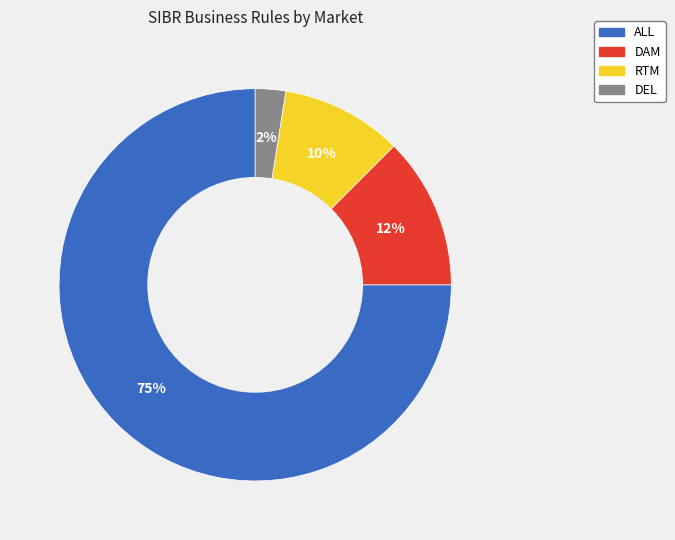

Approximately how many times larger is the value at RTM compared to DAM?

0.8